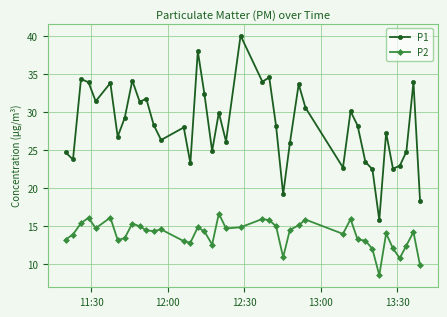

Which series has the largest range (max minus min)?

P1